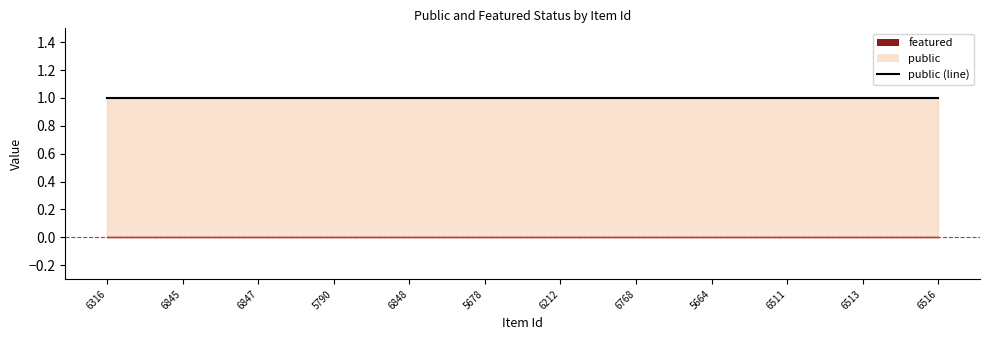

Between 6511 and 6516, which series saw the biggest shift?

public